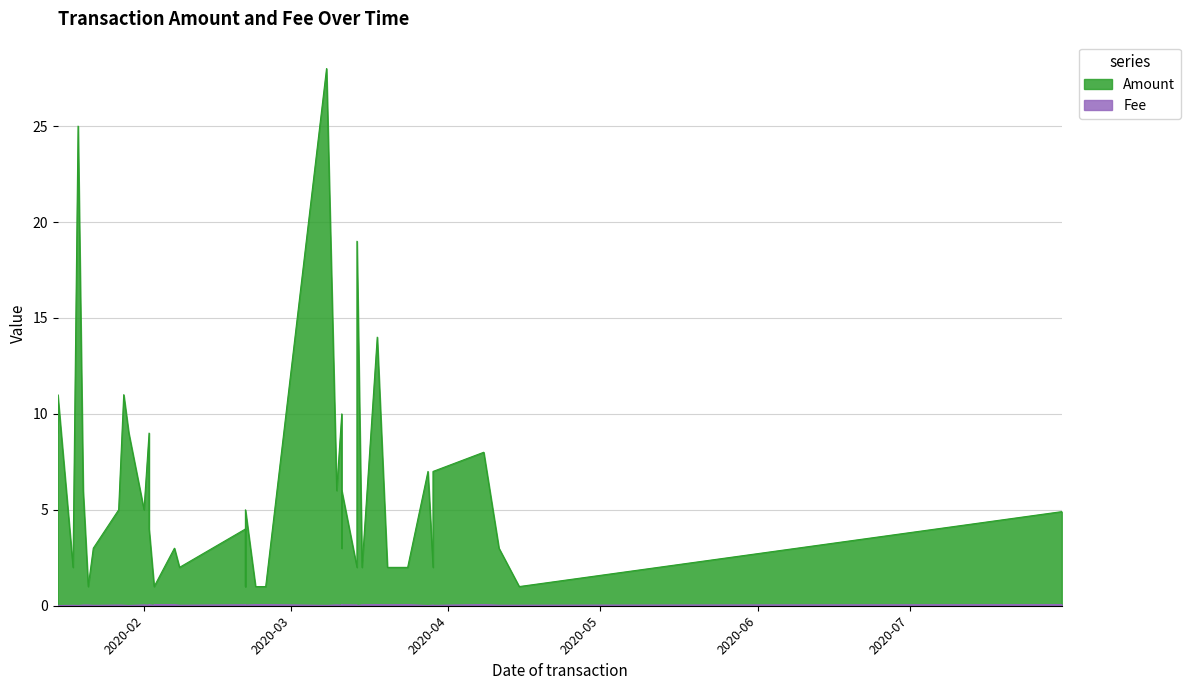

What is the label of the 16th point from the right?

2020-02-07